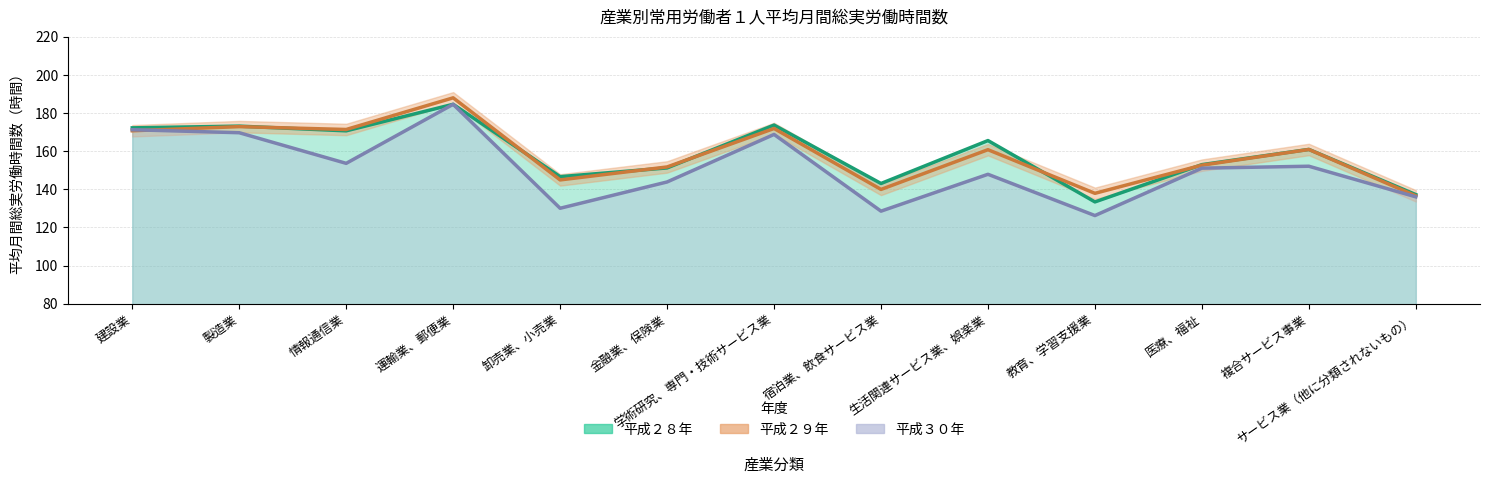

List the series in order of their peak value, lowest first.

平成３０年, 平成２８年, 平成２９年